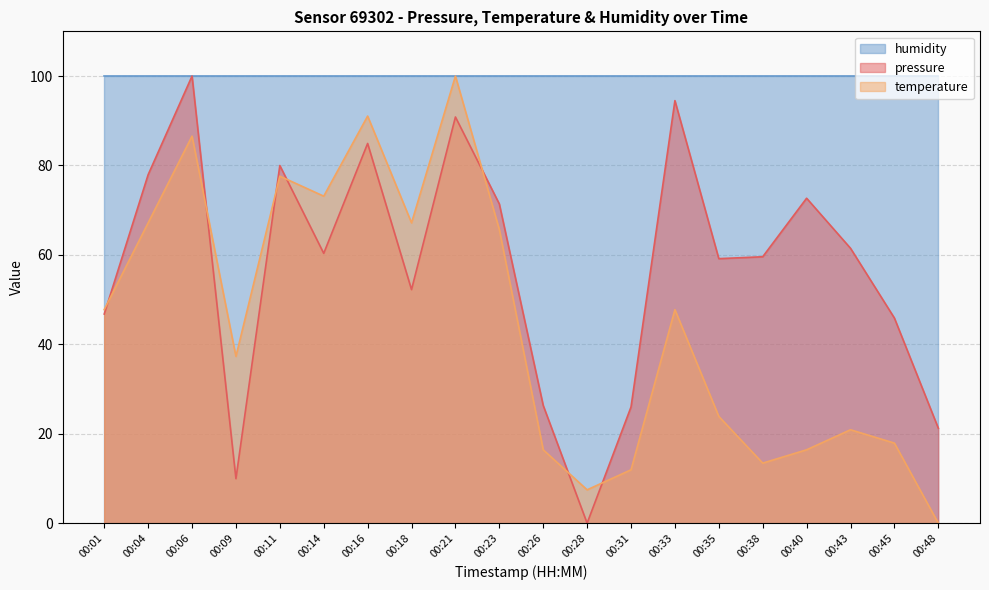

Between which two adjacent categories do pressure and temperature first intersect?

00:01 and 00:04